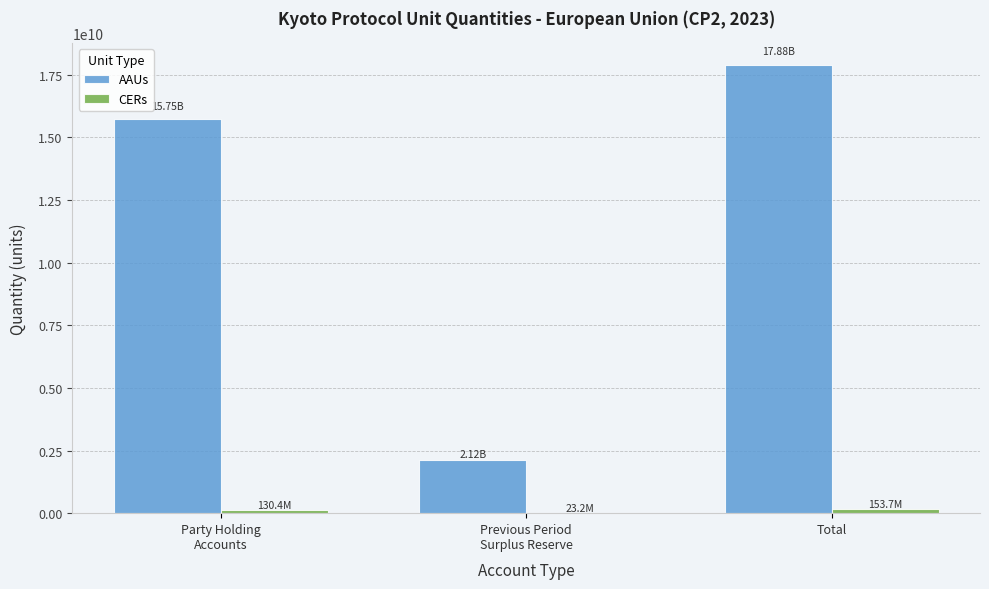

At which category is the sum across all series the highest?

Total